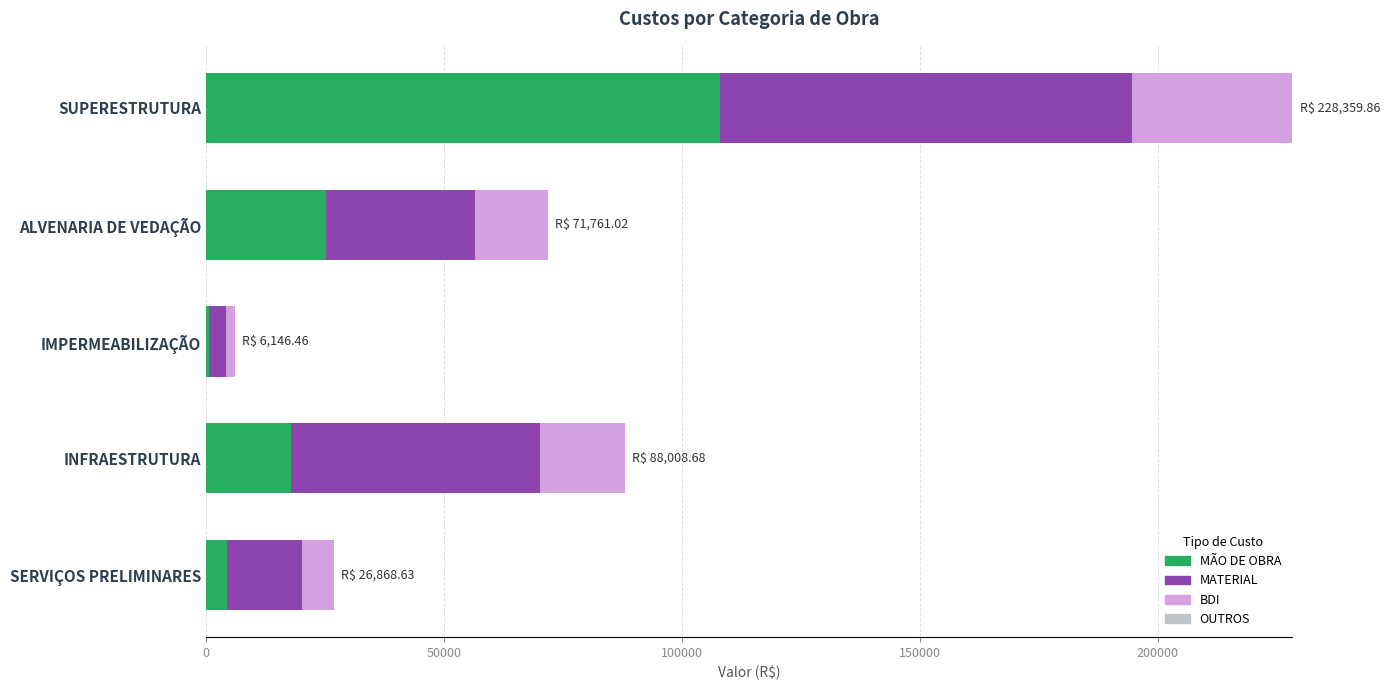

At 150000, list the series in order from largest to smallest.

MATERIAL, MÃO DE OBRA, BDI, OUTROS